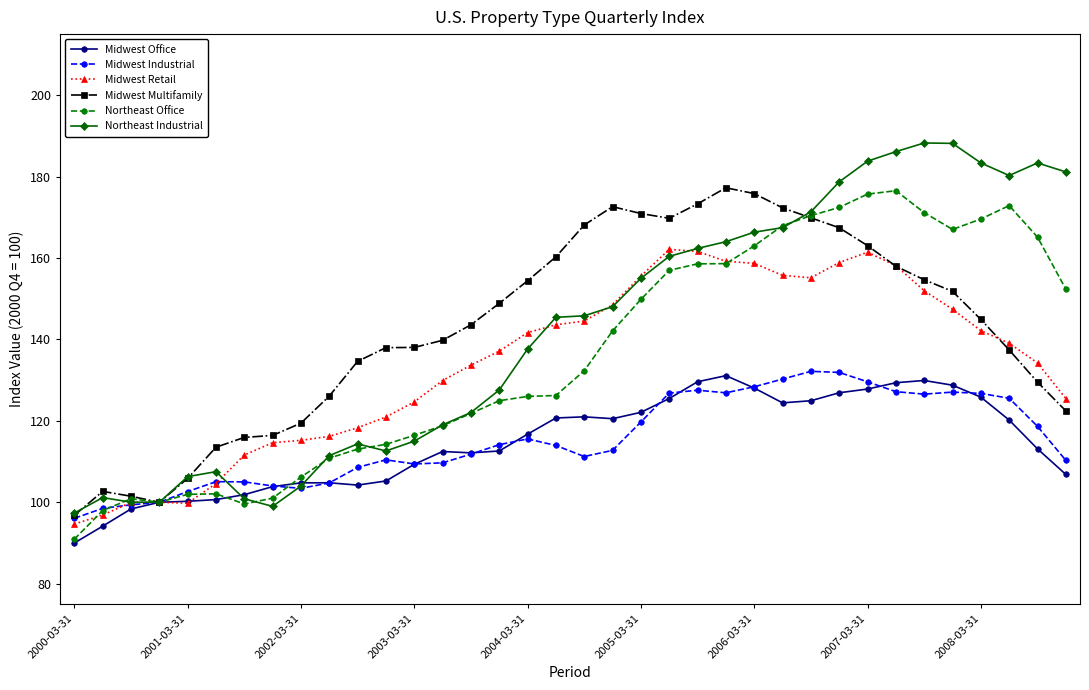

What is the value of the Northeast Industrial point at the 24th from the left?

164.0